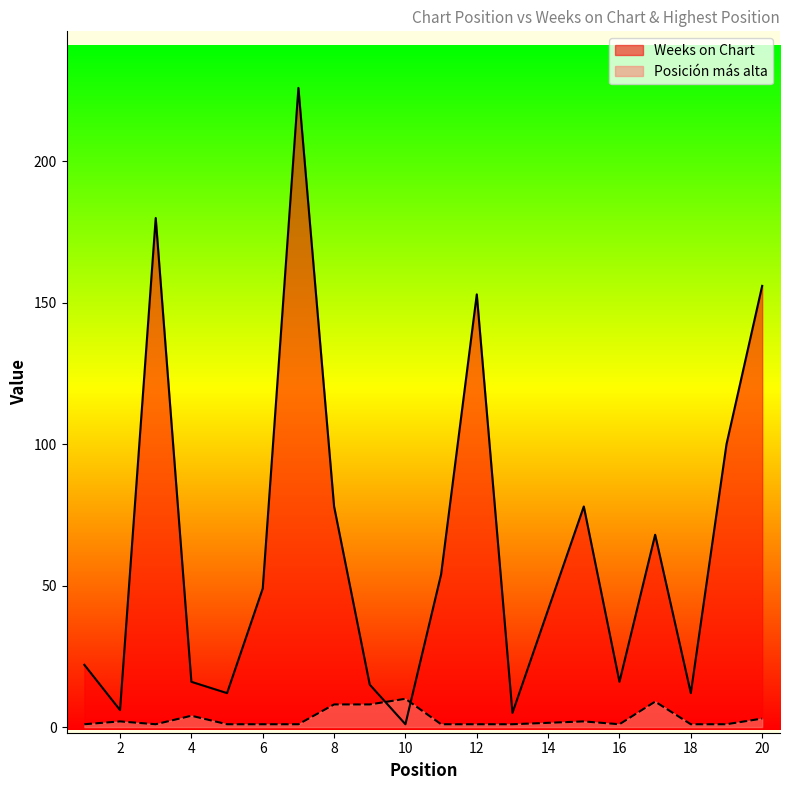

Between which two adjacent categories do Weeks on Chart and Posición más alta first intersect?

9 and 10